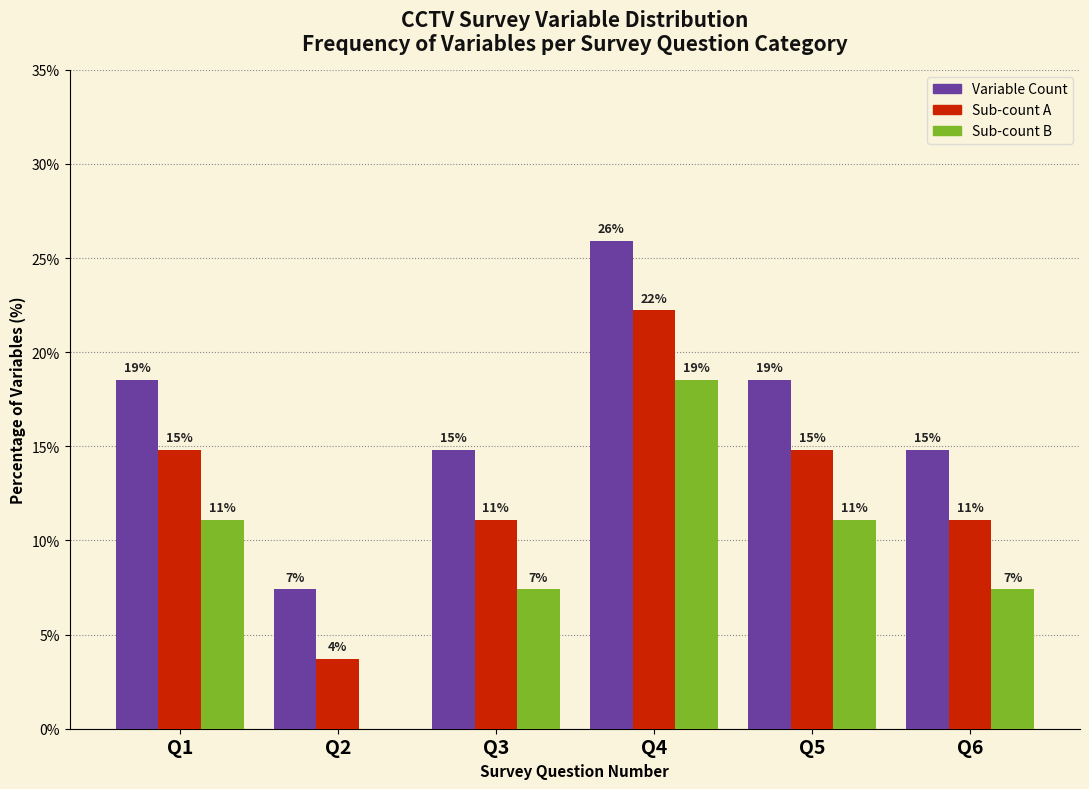

What are all the series names shown in the legend?

Variable Count, Sub-count A, Sub-count B